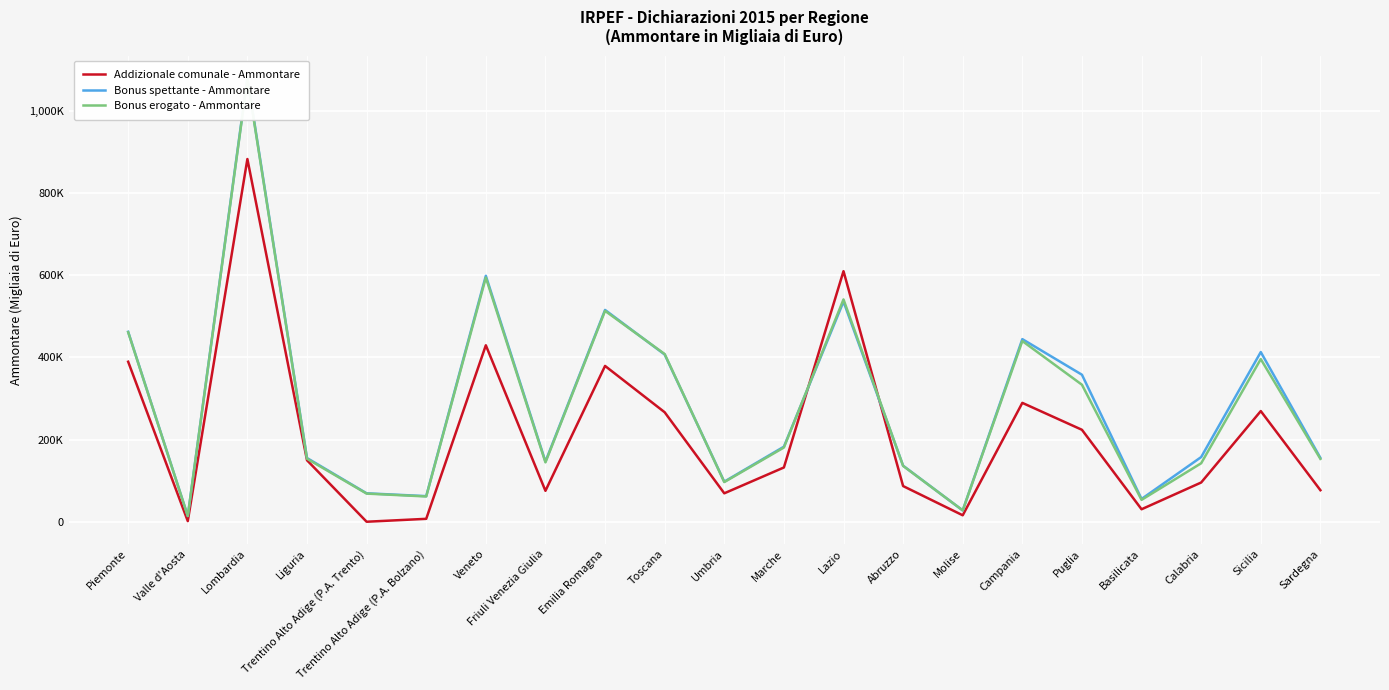

Which series has the largest total across all categories?

Bonus spettante - Ammontare